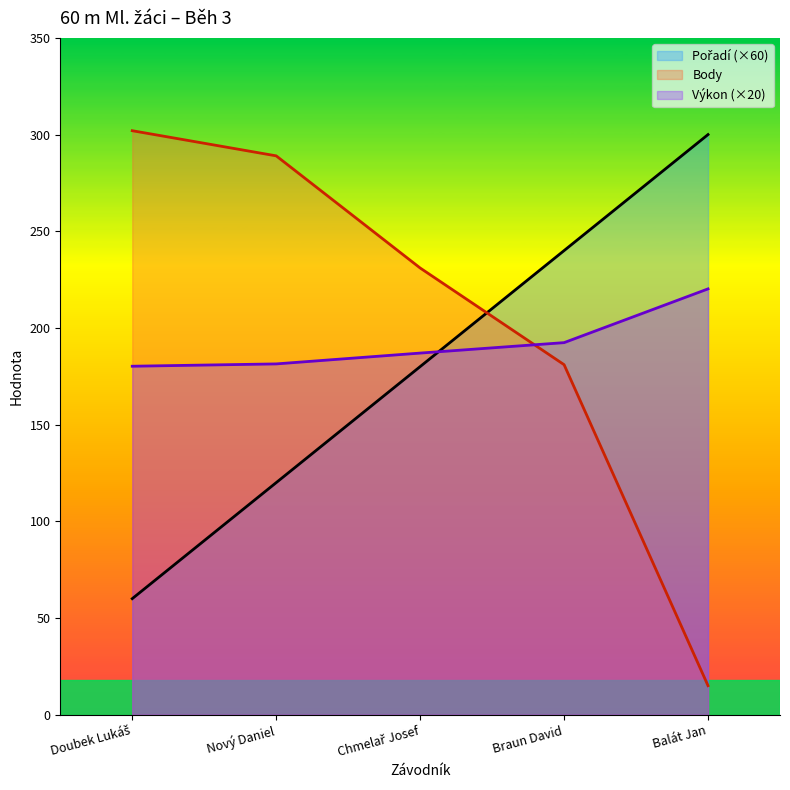

What is the spread (max minus min) of values at Braun David?

59.0